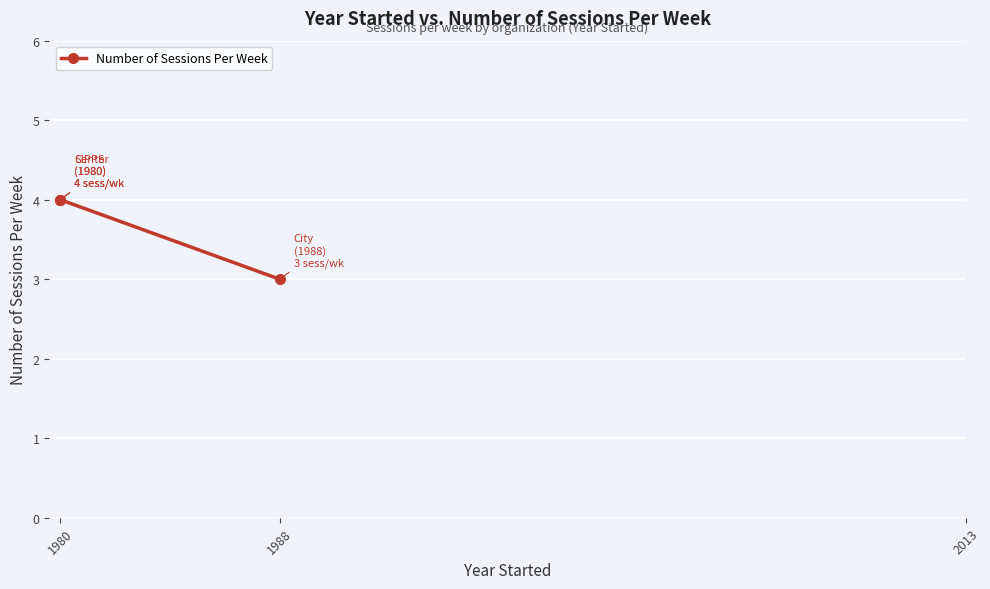

What is the greatest value displayed?

4